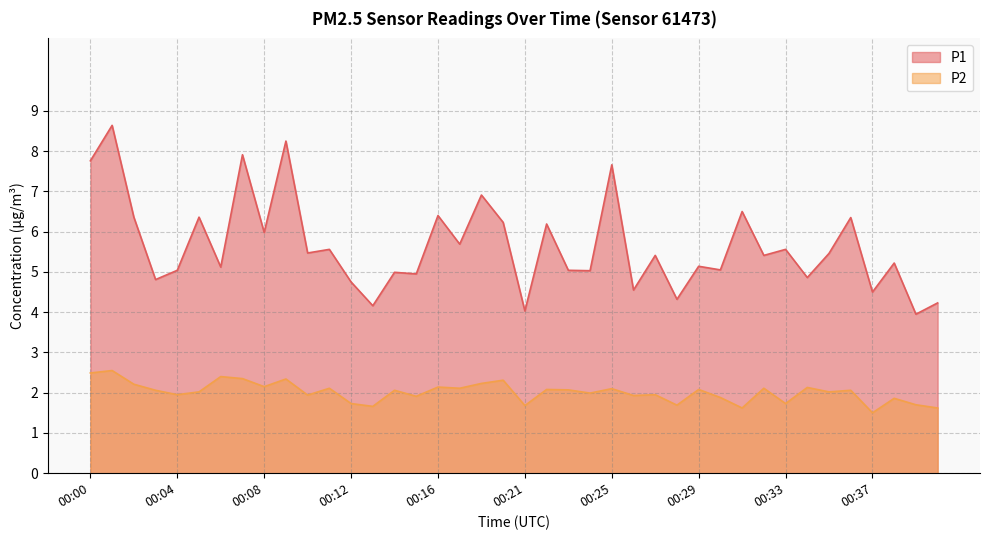

How many values in the P2 series exceed 2?

23